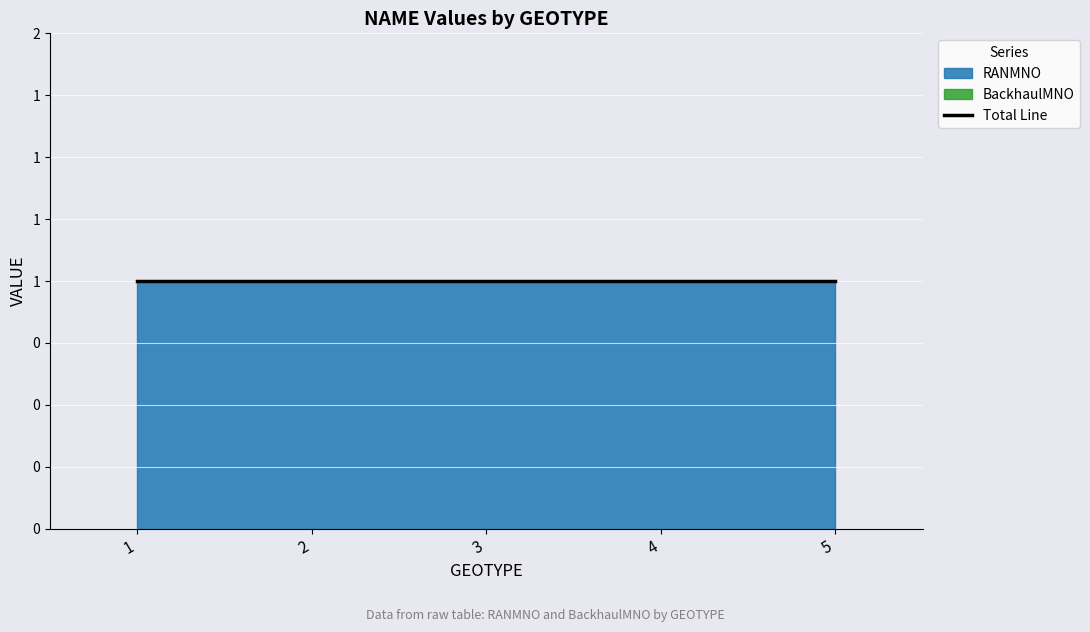

Which has a higher value, 5 or 1?

5